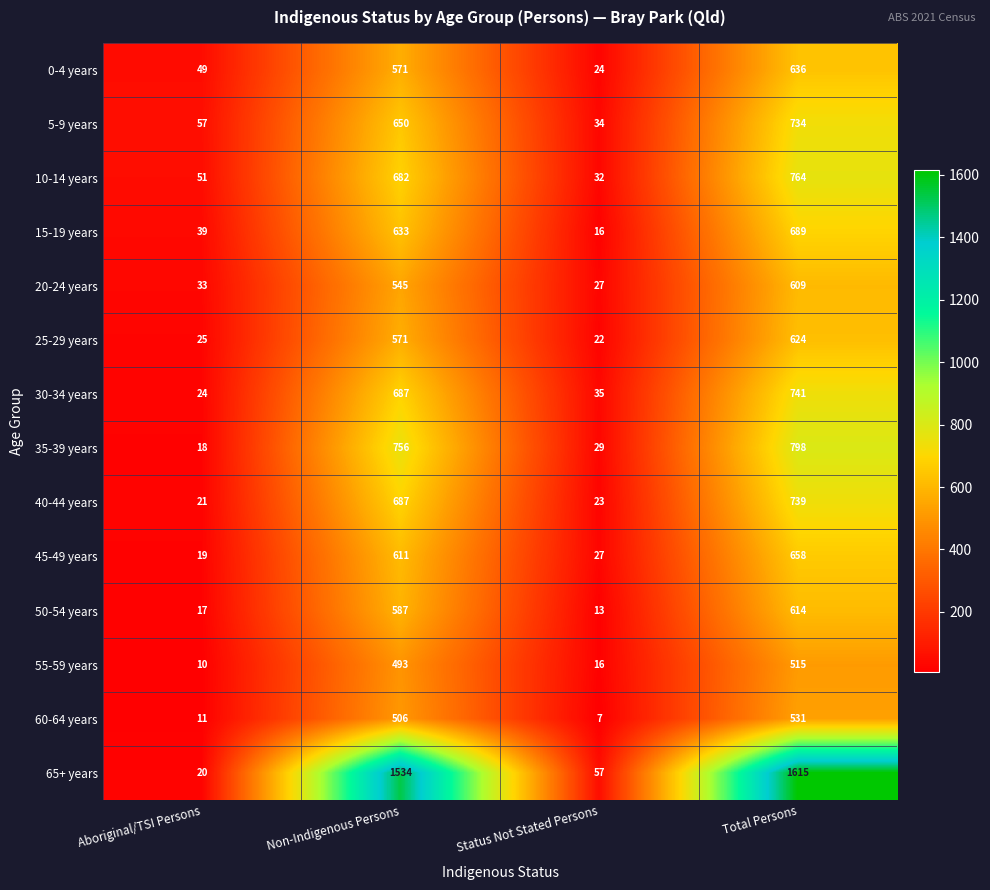

What is the greatest value displayed?

1615